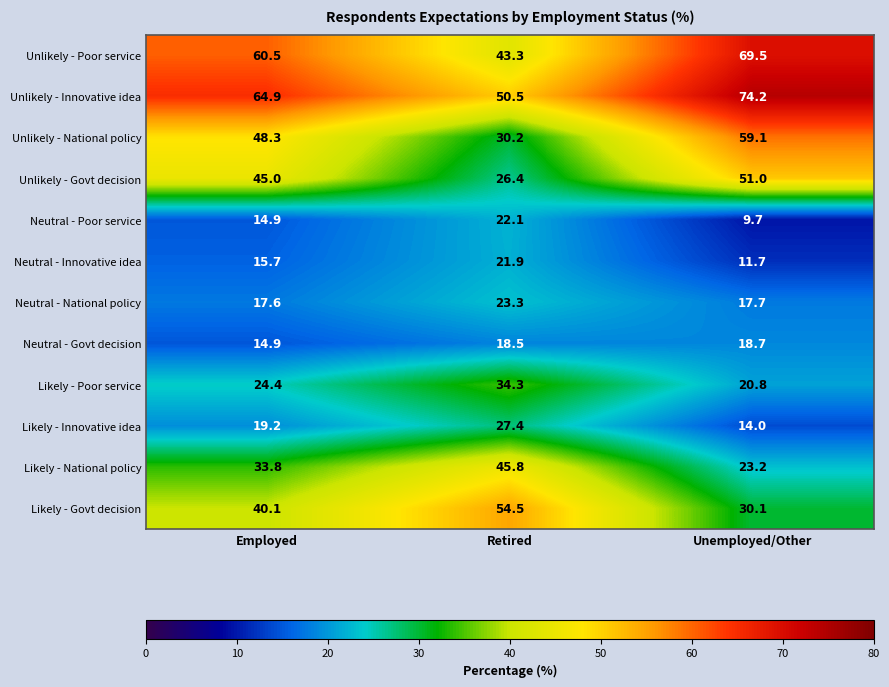

Where is Unlikely - National policy nearest to the value 44?

Employed